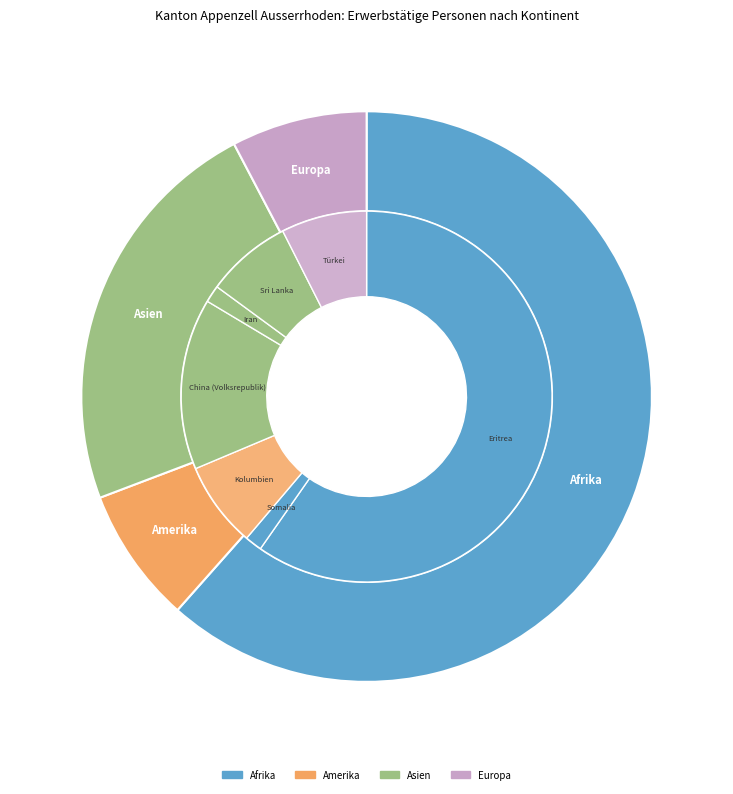

Is it true that Amerika is 8% of the pie?

True